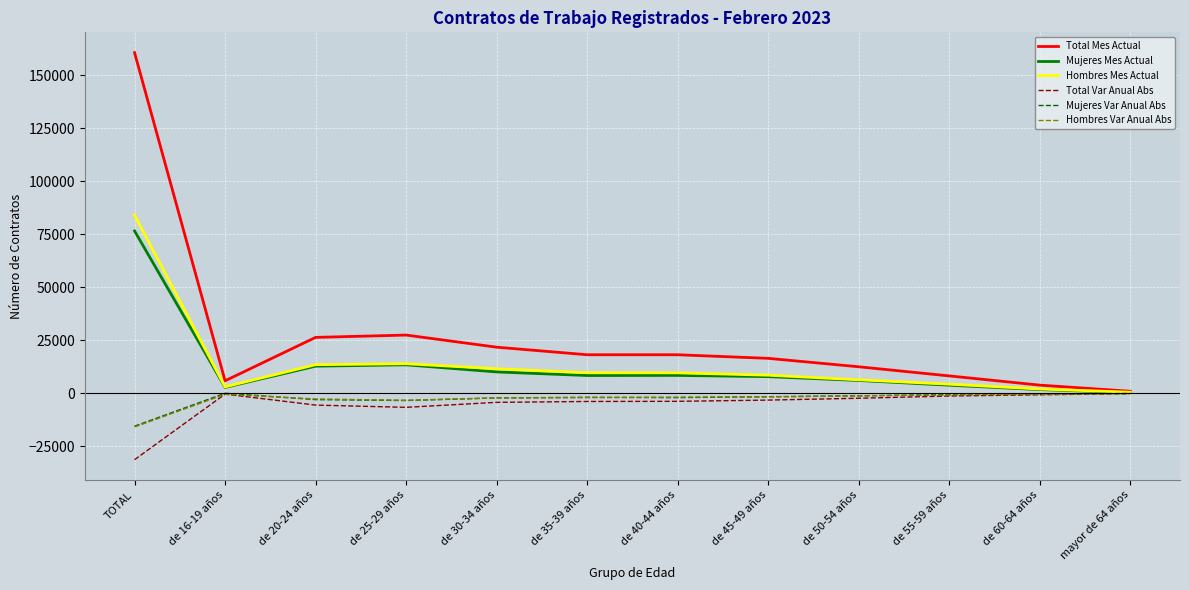

What is the maximum value shown in the chart?

160724